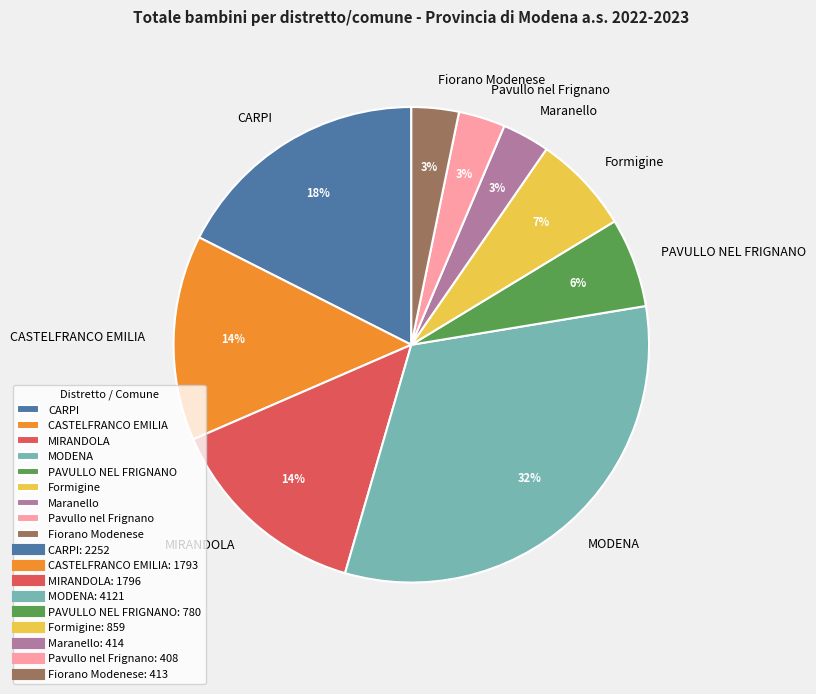

The PAVULLO NEL FRIGNANO slice represents 1% of the pie. True or false?

False